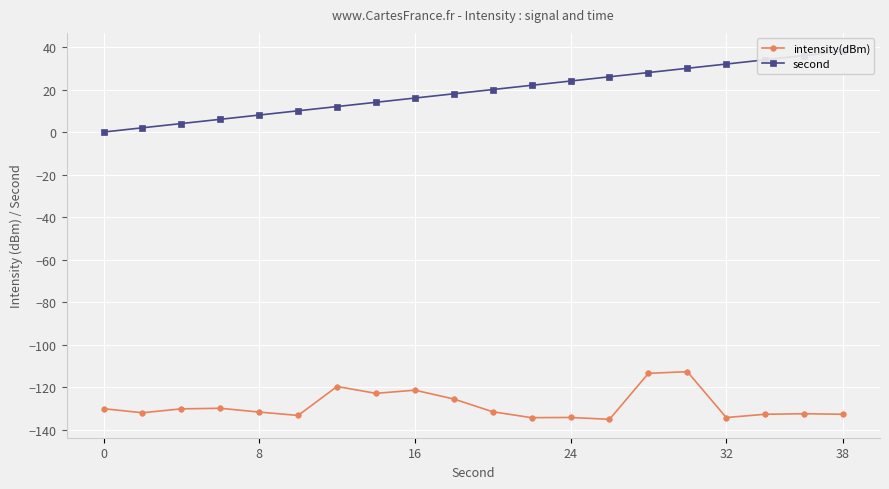

What is the highest value of the intensity(dBm) series?

-112.8